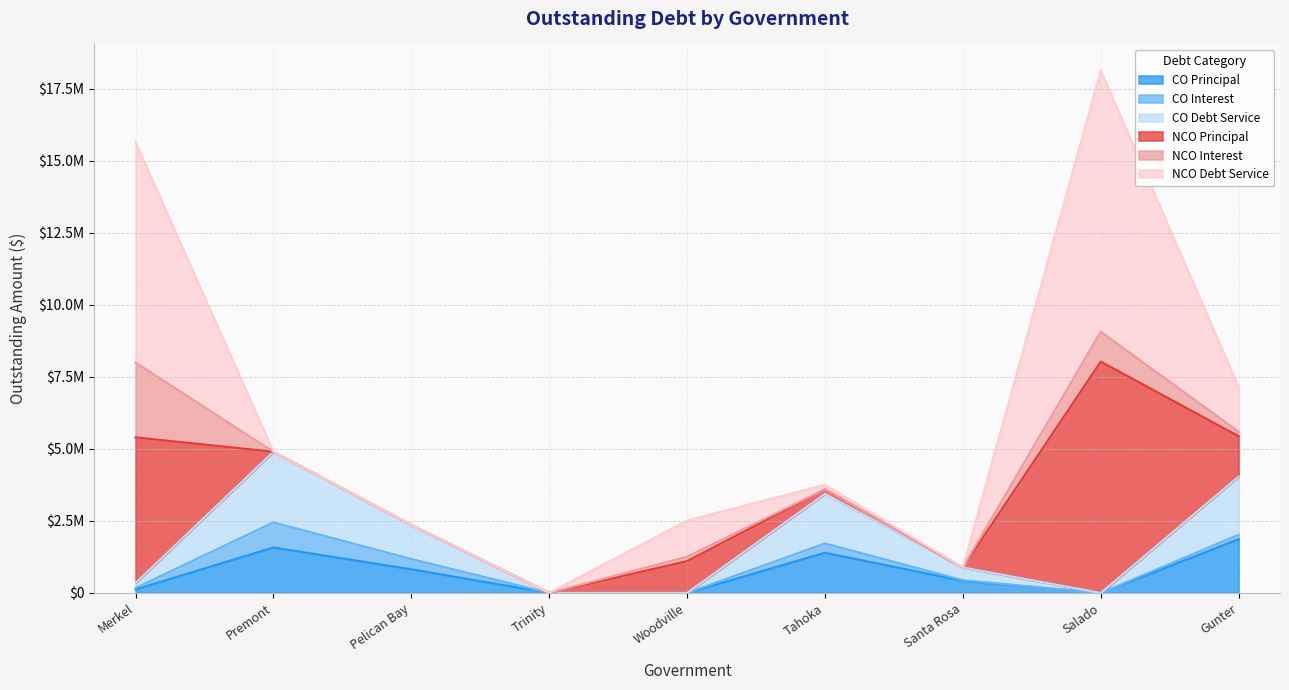

What is the label of the 2nd point from the right?

Salado